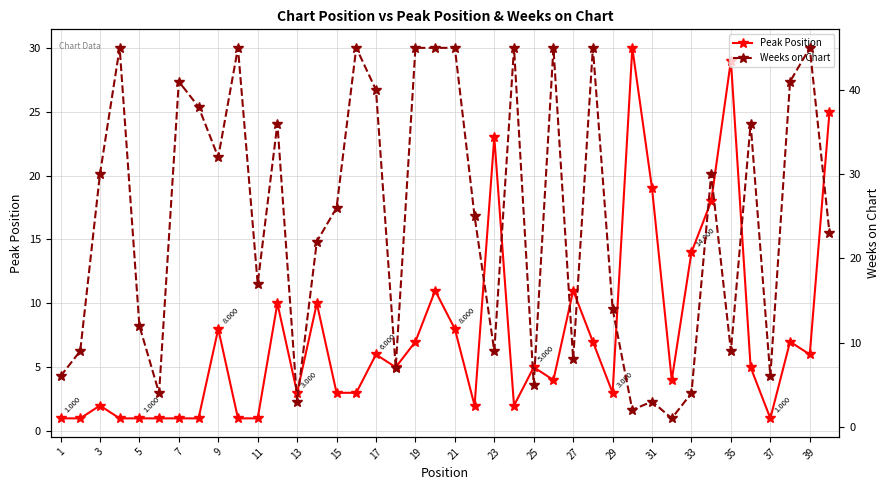

What is the difference between the second highest and second lowest values in the Peak Position series?

28